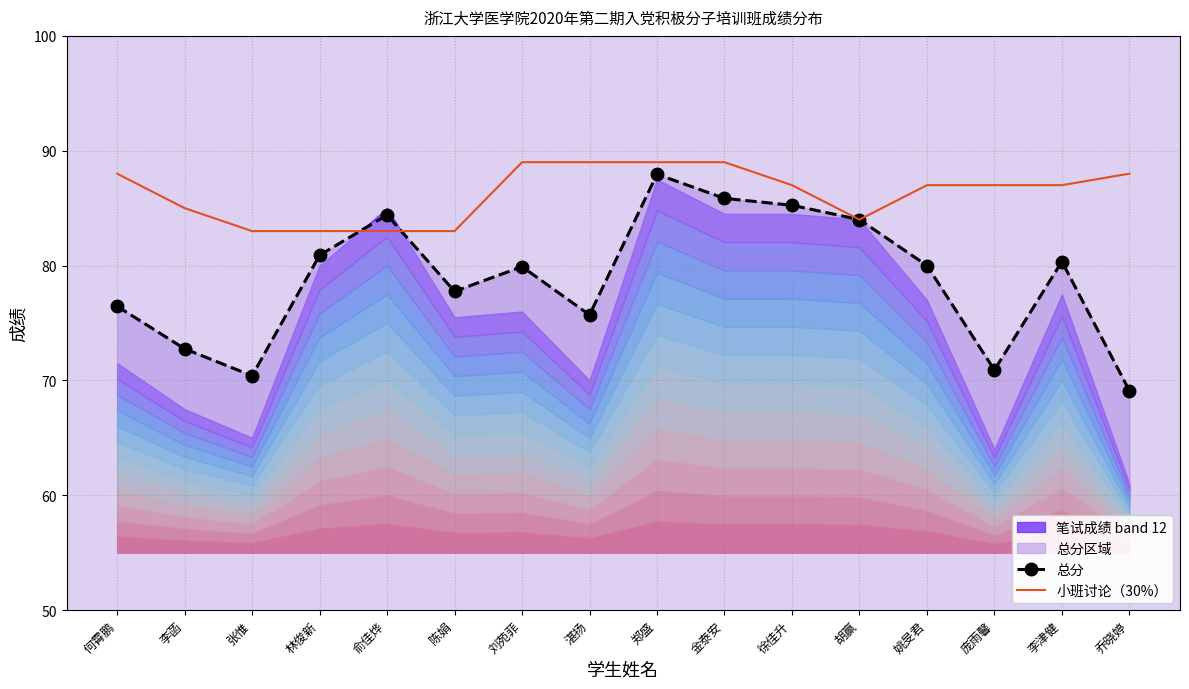

What is the minimum value shown in the chart?

69.1